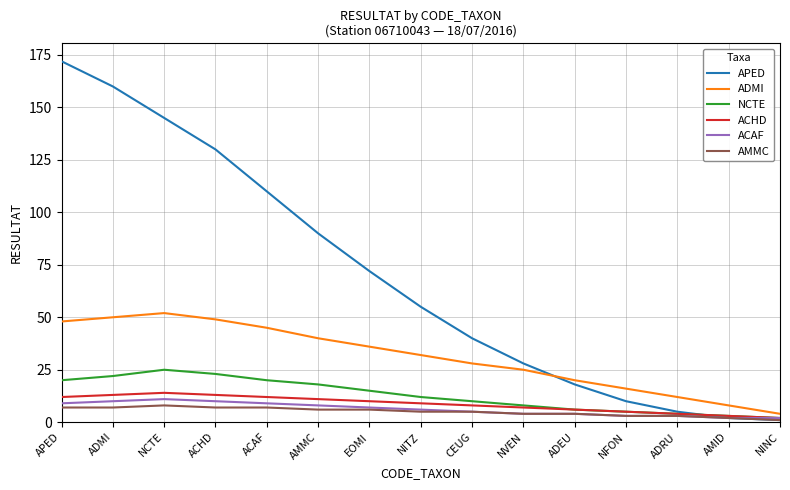

Between NCTE and NINC, which series saw the biggest shift?

APED